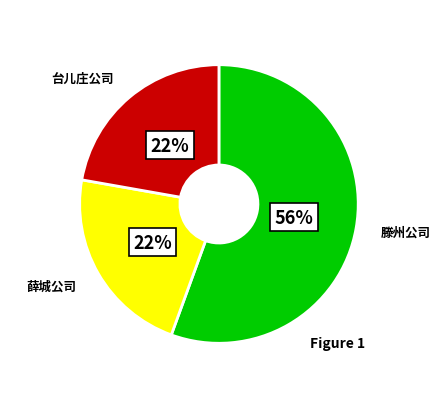

To the nearest percent, what is the average slice percentage?

33%